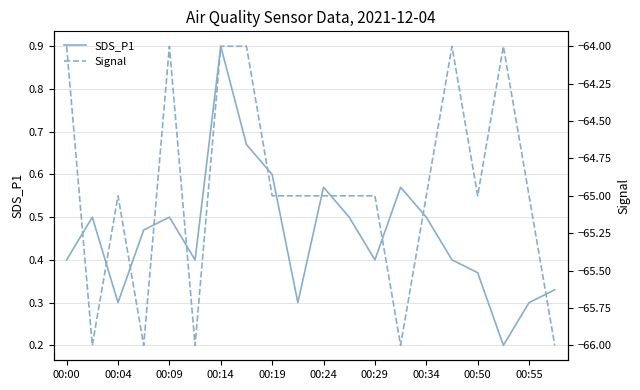

Reading left to right, what are all the values shown in this chart?

SDS_P1: 0.4	0.5	0.3	0.5	0.5	0.4	0.9	0.7	0.6	0.3	0.6	0.5	0.4	0.6	0.5	0.4	0.4	0.2	0.3	0.3
Signal: -64.0	-66.0	-65.0	-66.0	-64.0	-66.0	-64.0	-64.0	-65.0	-65.0	-65.0	-65.0	-65.0	-66.0	-65.0	-64.0	-65.0	-64.0	-65.0	-66.0